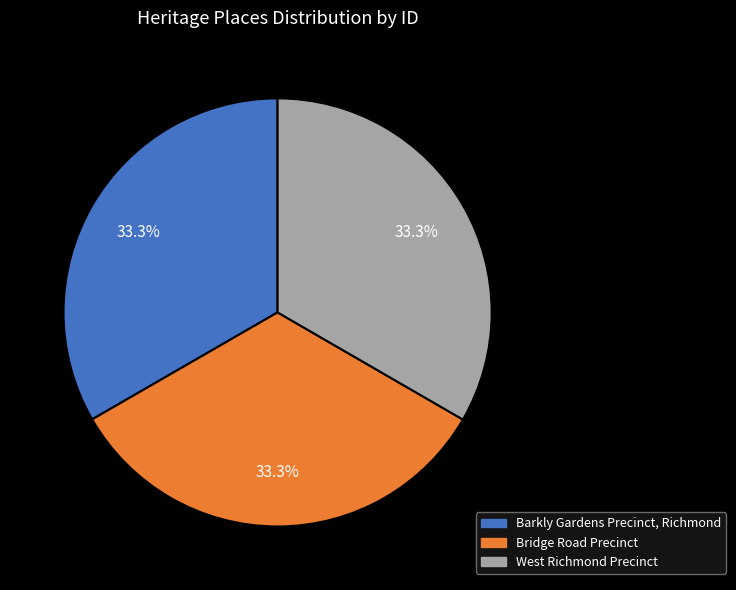

Count the number of slices in the pie.

3